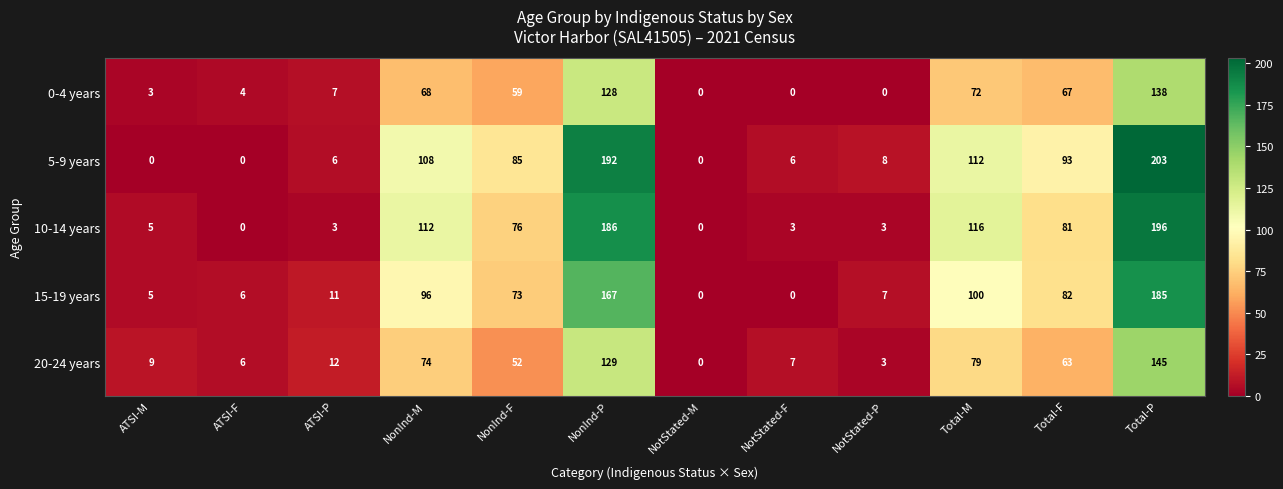

Which label corresponds to the largest value in the chart?

Total-P